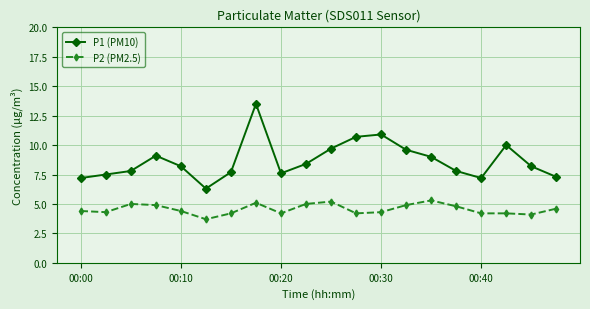

What is the difference between the maximum and minimum values in the P1 (PM10) series?

7.2